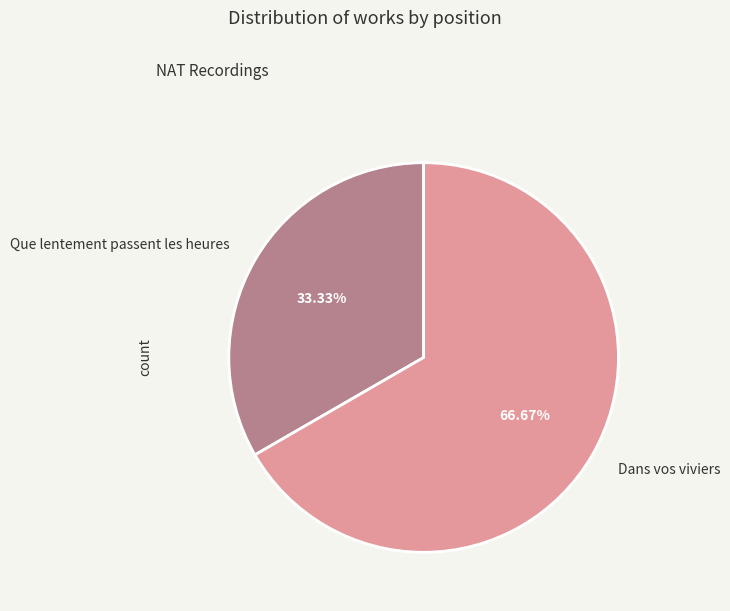

To the nearest percent, what portion does Que lentement passent les heures represent?

33%